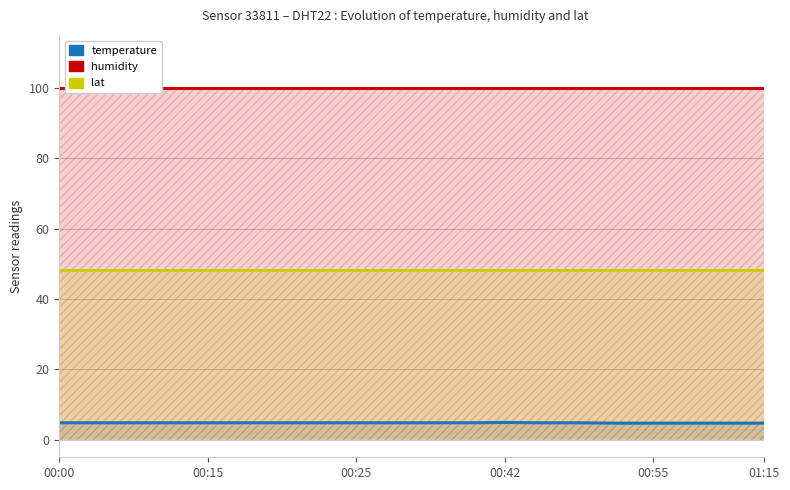

At how many categories does at least one series exceed 38?

20